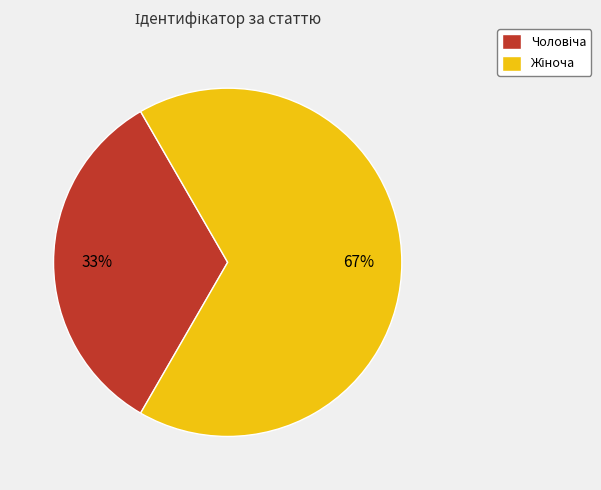

Is there a majority slice in this chart?

Yes